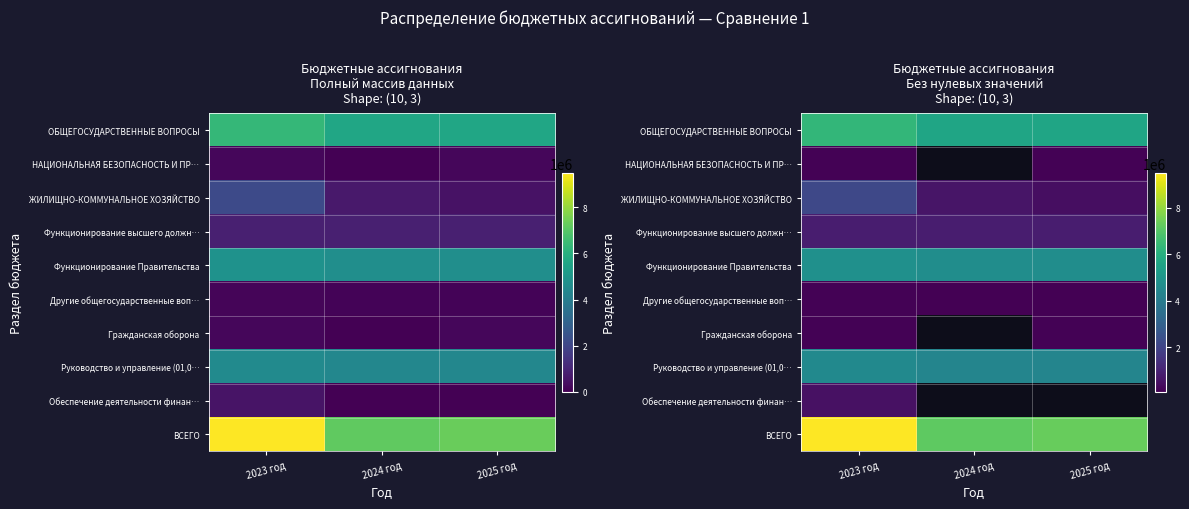

Which category has the highest value across all series?

2023 год